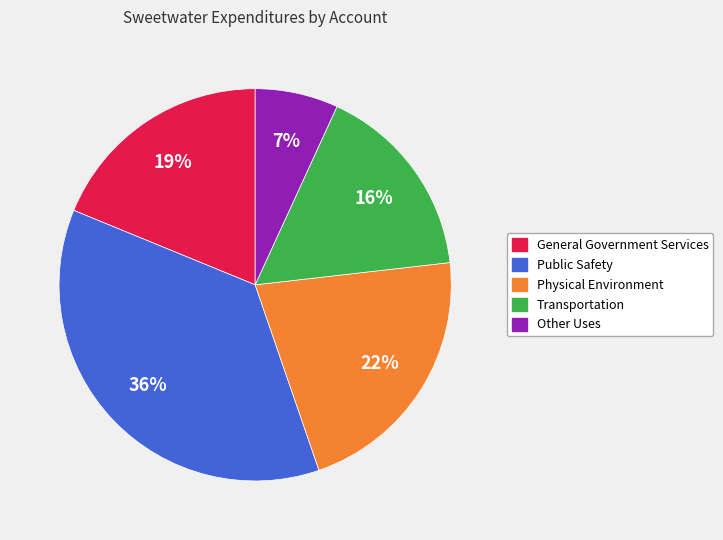

Count the number of slices in the pie.

5